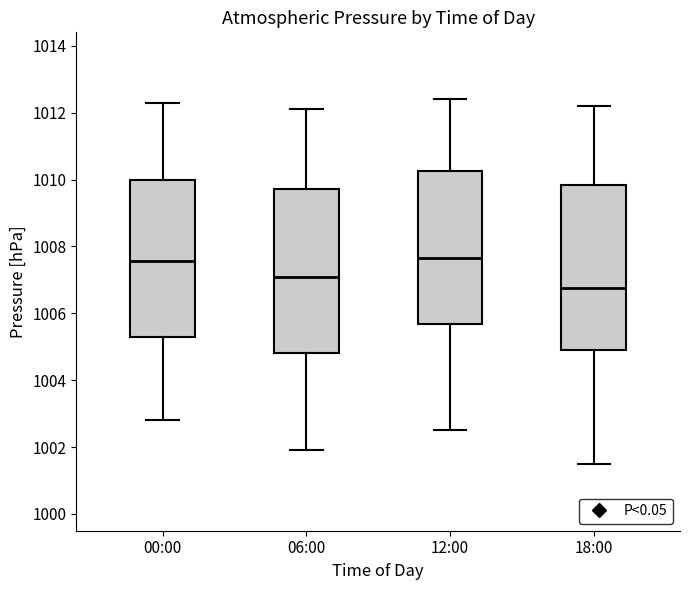

Reading left to right, transcribe this box plot: for each box, give where its median line is, the range the box spans, and where its two whiskers end, as read against the y-axis. The values are not printed on the chart, so give them approximately, as read against the axis.

00:00: median 1007.6, box 1005.4 to 1010.0, whiskers 1002.8 to 1012.4
06:00: median 1007.2, box 1004.8 to 1009.8, whiskers 1002.0 to 1012.2
12:00: median 1007.6, box 1005.6 to 1010.2, whiskers 1002.6 to 1012.4
18:00: median 1006.8, box 1005.0 to 1009.8, whiskers 1001.6 to 1012.2